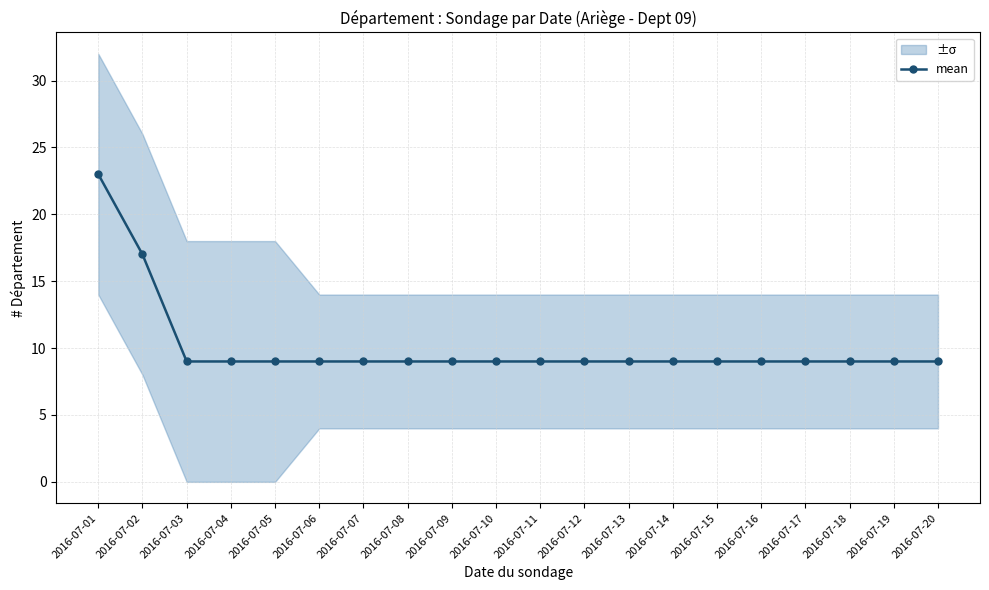

Reading left to right, extract all data points from this chart.

2016-07-01=23	2016-07-02=17	2016-07-03=9	2016-07-04=9	2016-07-05=9	2016-07-06=9	2016-07-07=9	2016-07-08=9	2016-07-09=9	2016-07-10=9	2016-07-11=9	2016-07-12=9	2016-07-13=9	2016-07-14=9	2016-07-15=9	2016-07-16=9	2016-07-17=9	2016-07-18=9	2016-07-19=9	2016-07-20=9